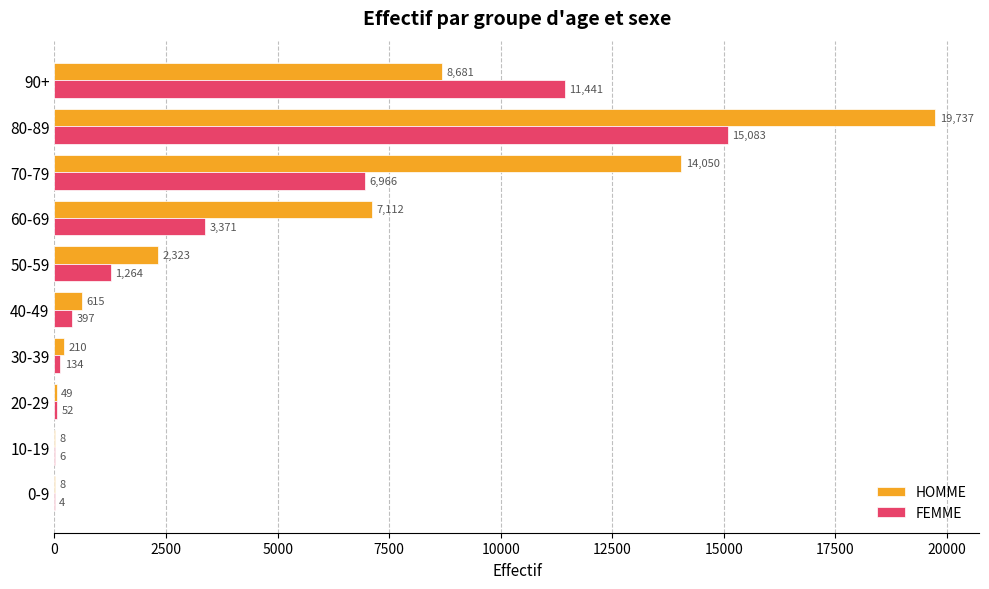

What is the maximum value shown in the chart?

19737